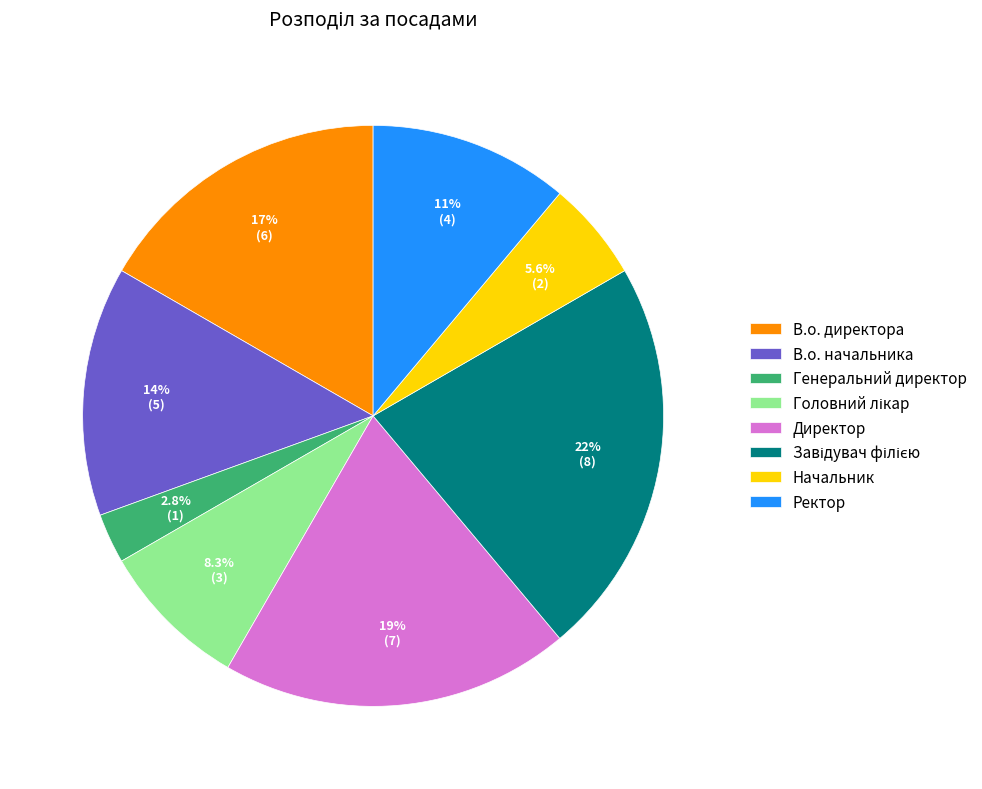

To the nearest percent, what is the average slice percentage?

12%